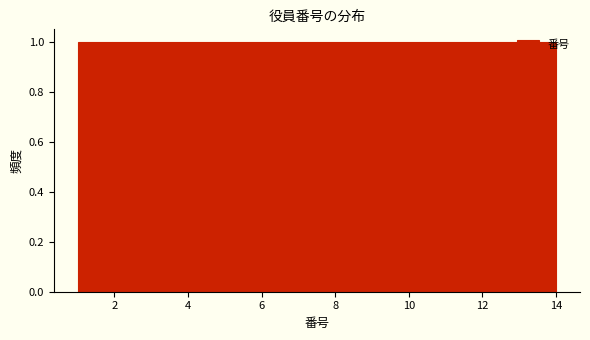

Reading left to right, transcribe this chart: for each bar, give the range it covers on the x-axis and its height. Neither the bar edges nor the heights are printed on the chart, so give them approximately, as read against the axes.

1.0 to 2.0: 1
2.0 to 2.8: 1
2.8 to 3.8: 1
3.8 to 4.8: 1
4.8 to 5.6: 1
5.6 to 6.6: 1
6.6 to 7.6: 1
7.6 to 8.4: 1
8.4 to 9.4: 1
9.4 to 10.2: 1
10.2 to 11.2: 1
11.2 to 12.2: 1
12.2 to 13.0: 1
13.0 to 14.0: 1